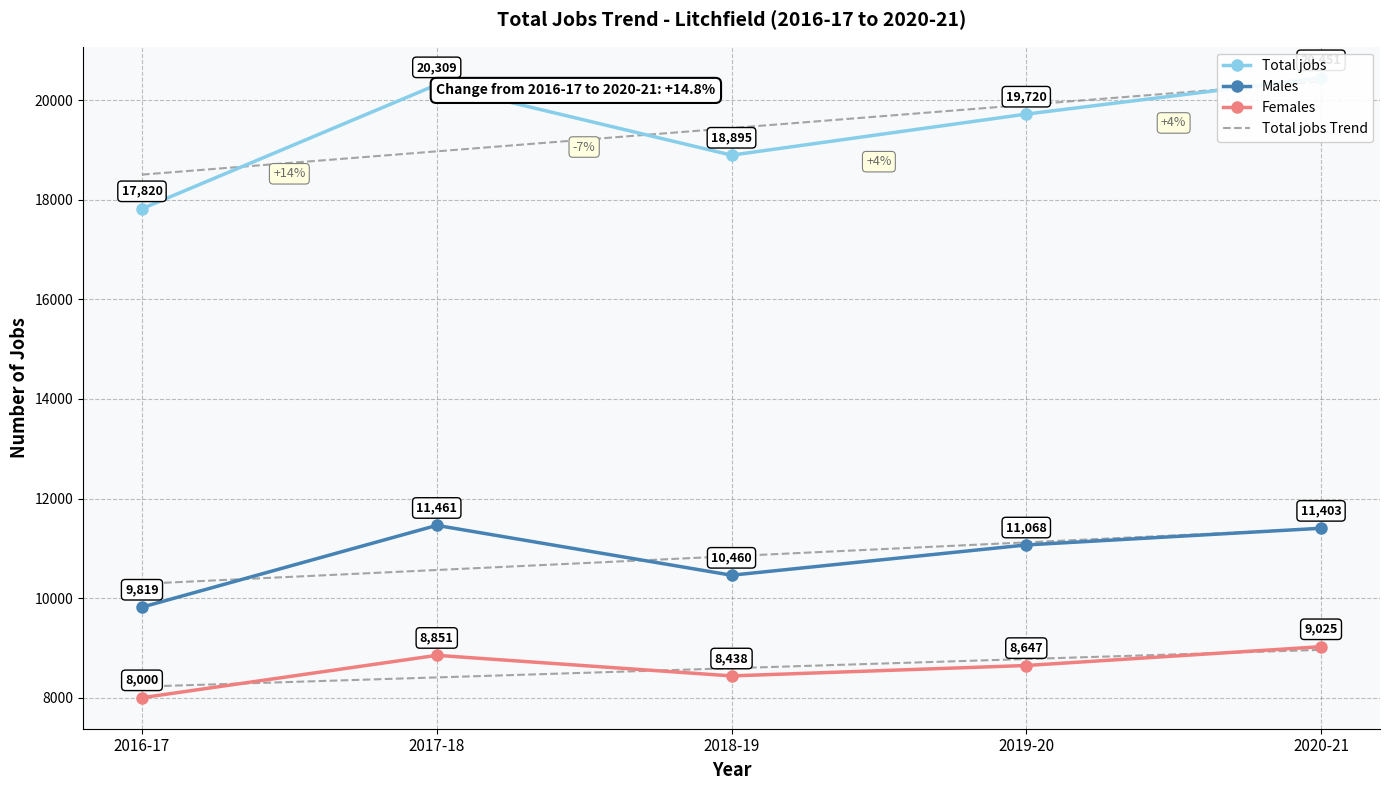

What is the label of the 1st point from the right?

2020-21